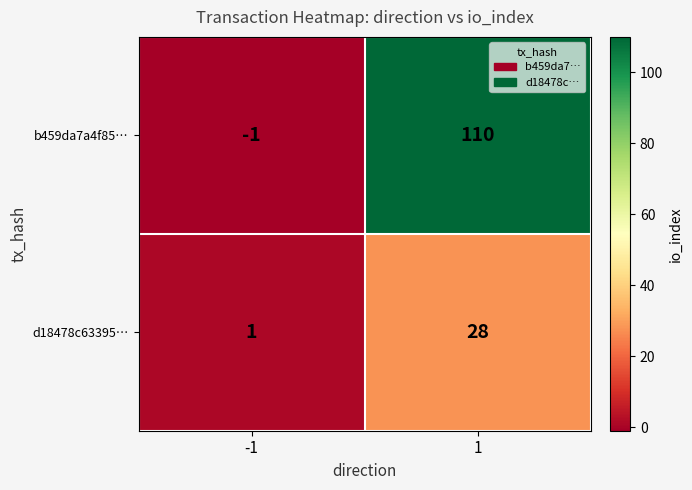

Which series has the largest total across all categories?

b459da7a4f85…